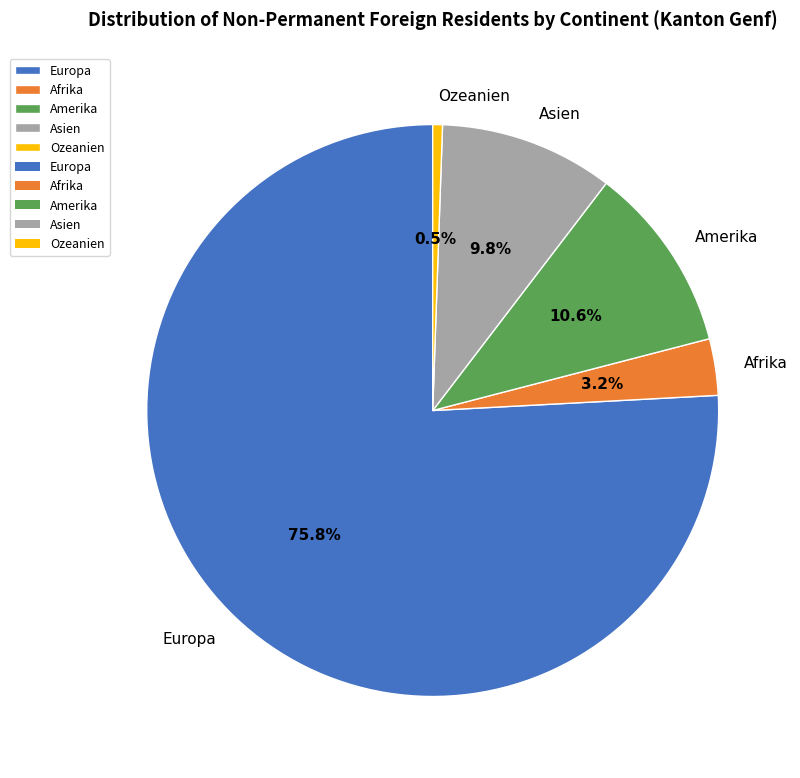

Which category has the smallest portion of the pie?

Ozeanien